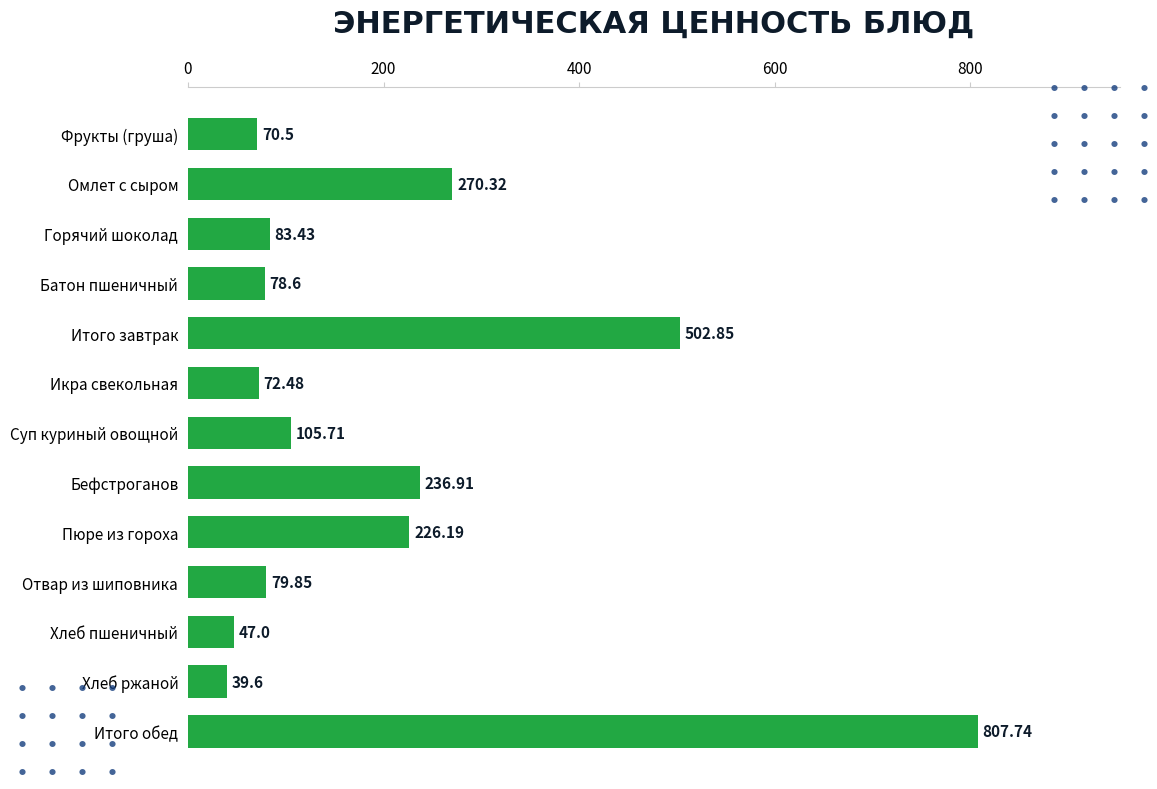

How many data points are less than 83?

6